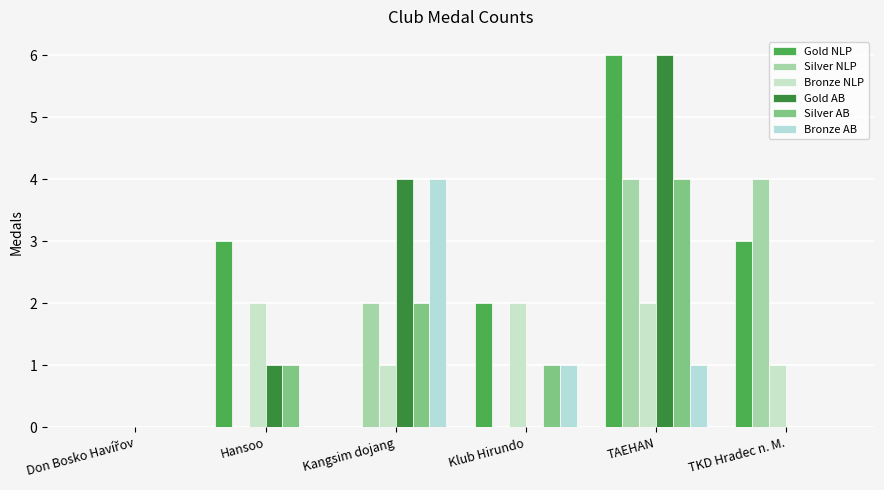

Count the number of data series in this chart.

6